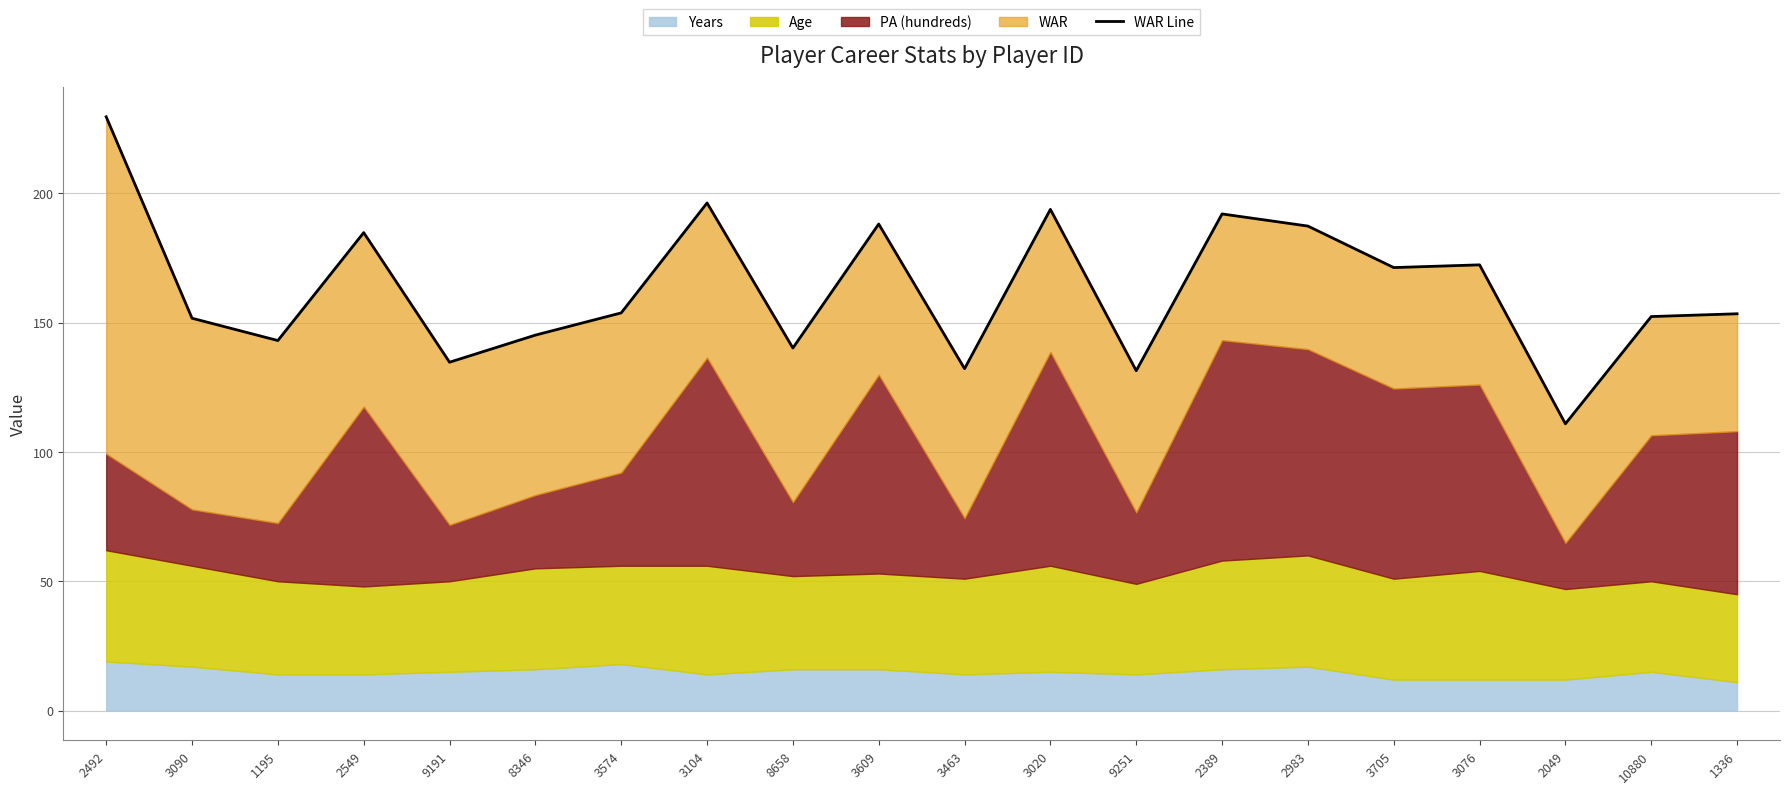

At which label is the value closest to 170?

3705